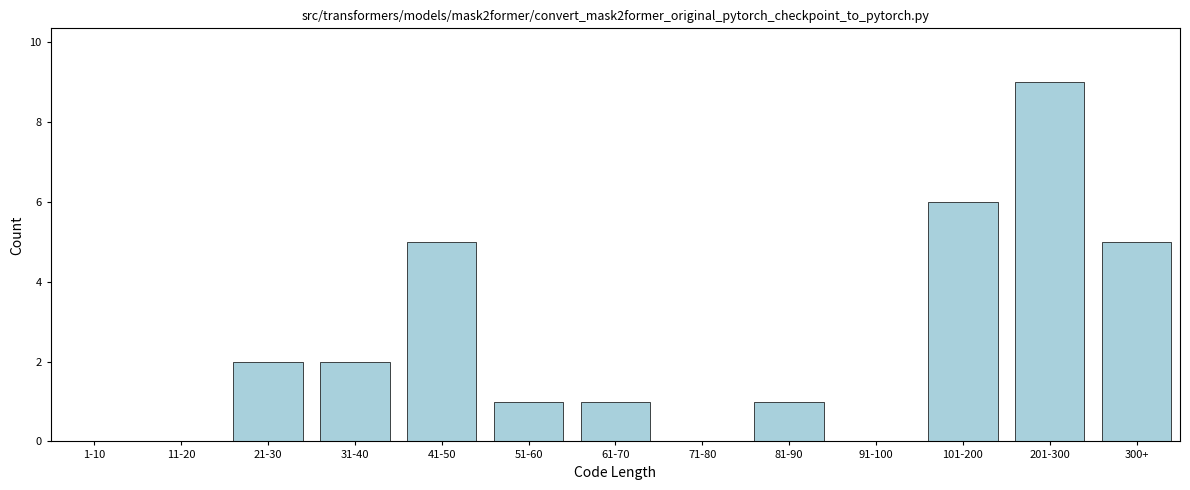

Reading right to left, what are all the values shown in this chart?

300+=5	201-300=9	101-200=6	91-100=0	81-90=1	71-80=0	61-70=1	51-60=1	41-50=5	31-40=2	21-30=2	11-20=0	1-10=0